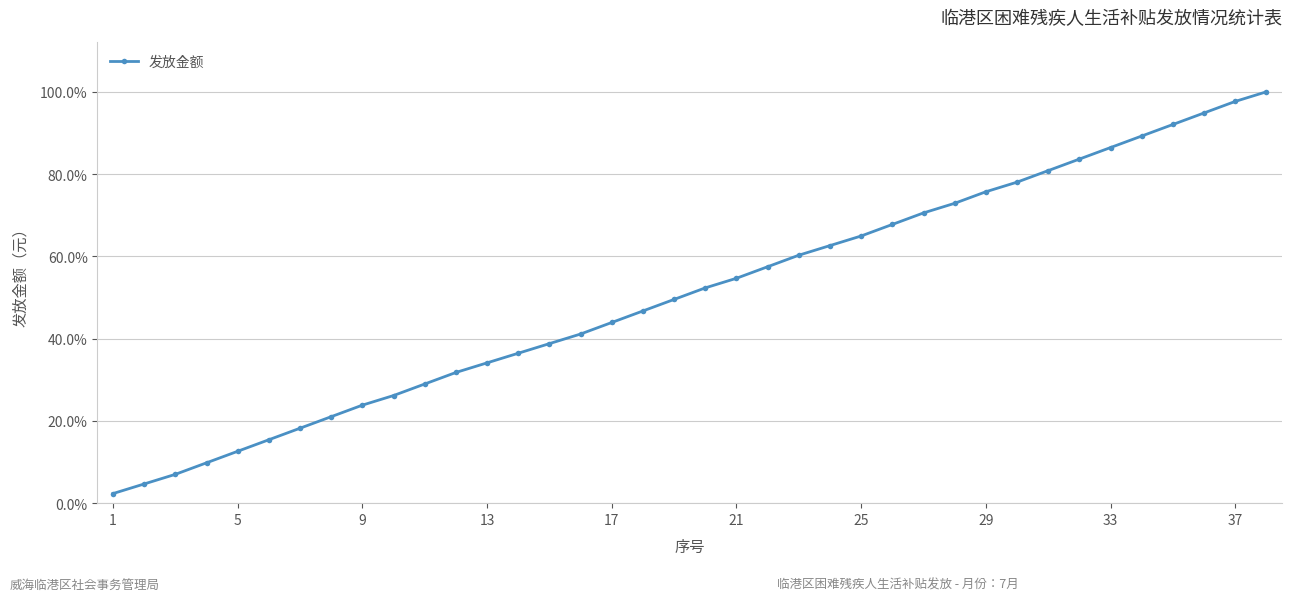

What is the minimum value shown in the chart?

2.3